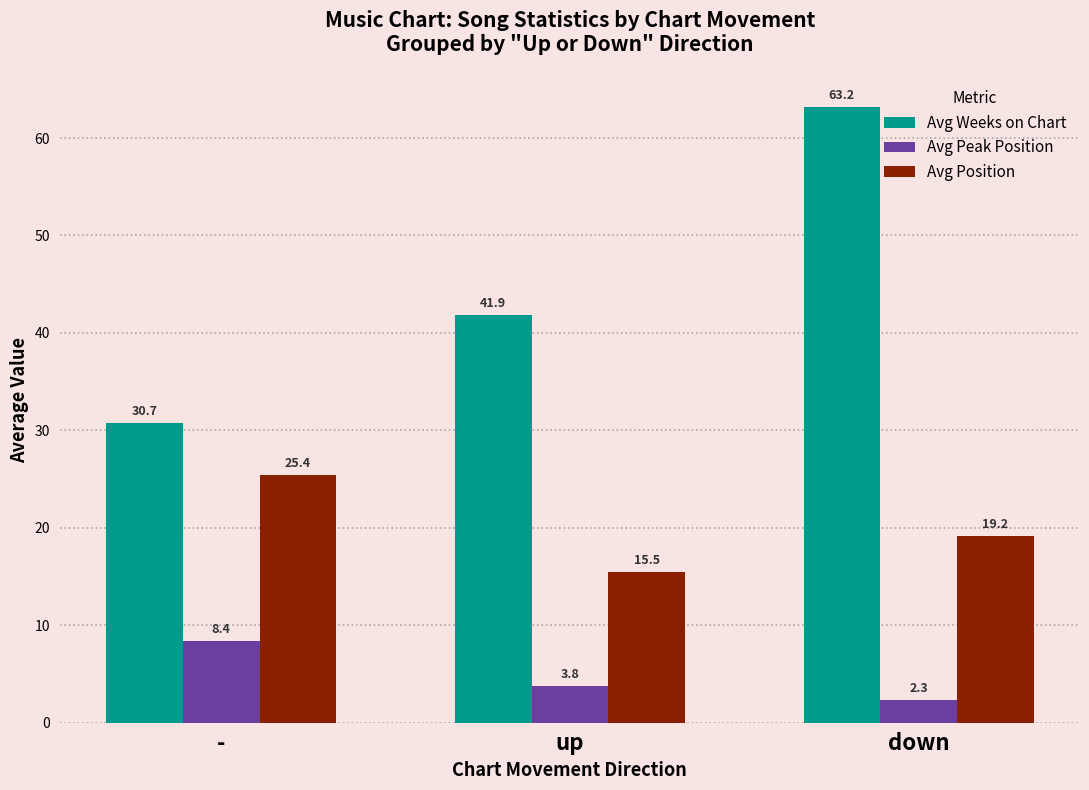

Rank the series at down from highest to lowest value.

Avg Weeks on Chart, Avg Position, Avg Peak Position